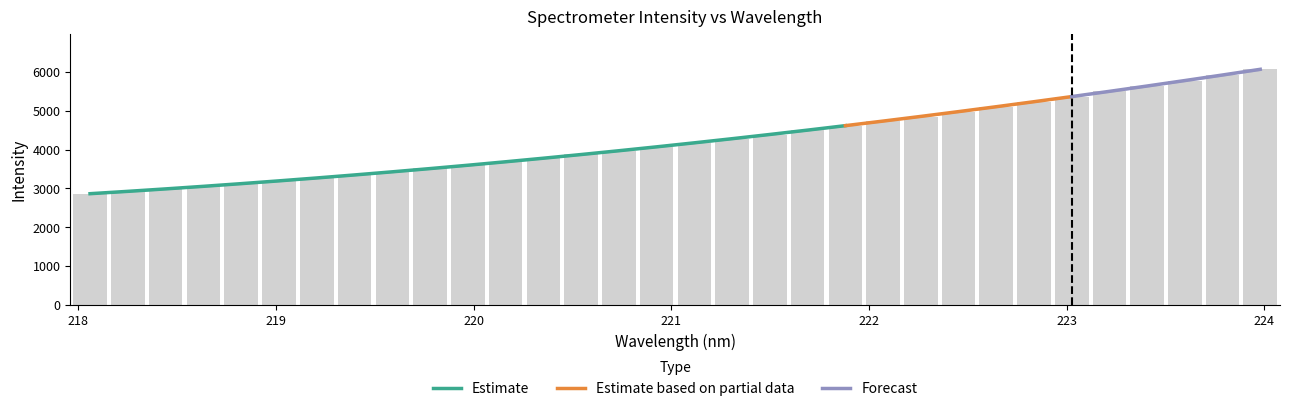

How many data points does each series have?

32